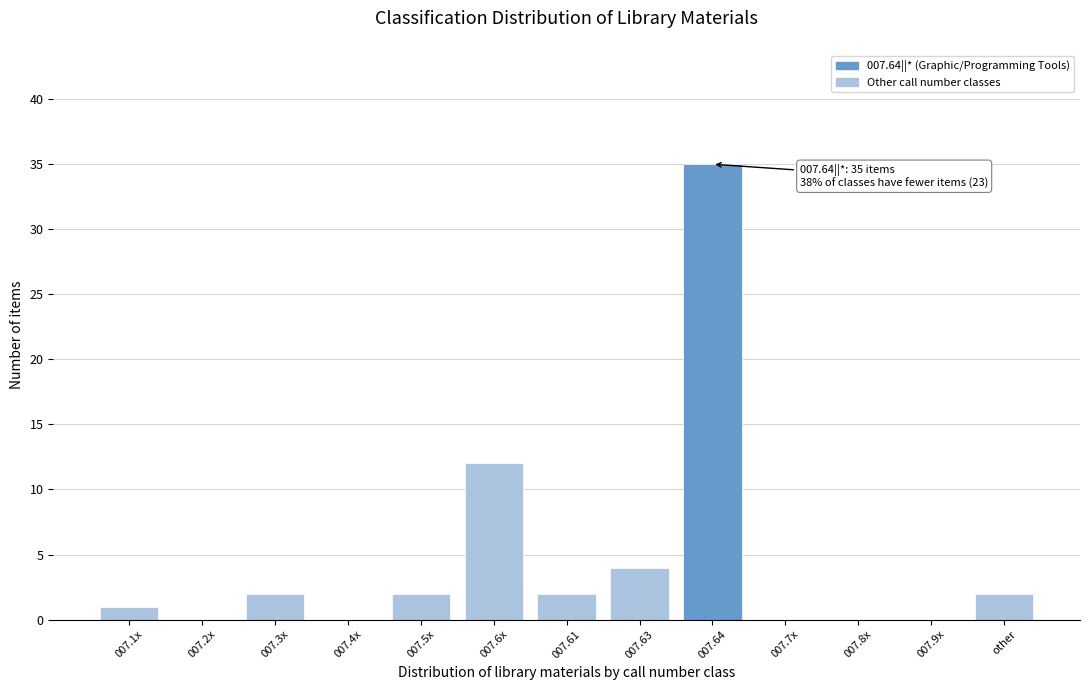

Reading left to right, what are all the values shown in this chart?

007.1x=1	007.2x=0	007.3x=2	007.4x=0	007.5x=2	007.6x=12	007.61=2	007.63=4	007.64=35	007.7x=0	007.8x=0	007.9x=0	other=2